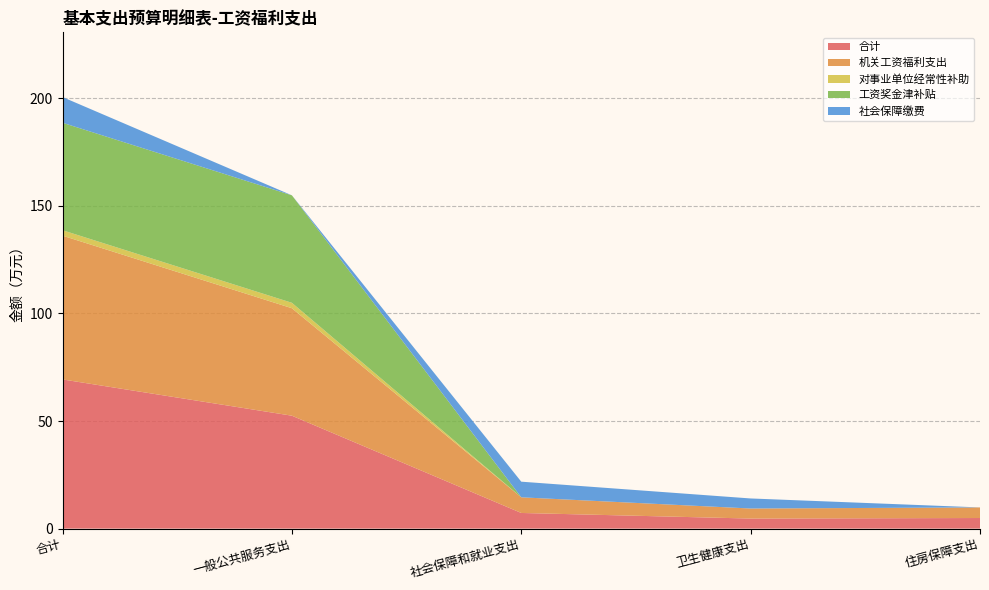

Reading left to right, what are all the values shown in this chart?

合计: 合计=69.3	一般公共服务支出=52.5	社会保障和就业支出=7.3	卫生健康支出=4.7	住房保障支出=4.9
机关工资福利支出: 合计=66.8	一般公共服务支出=50.0	社会保障和就业支出=7.3	卫生健康支出=4.7	住房保障支出=4.9
对事业单位经常性补助: 合计=2.5	一般公共服务支出=2.5	社会保障和就业支出=0.0	卫生健康支出=0.0	住房保障支出=0.0
工资奖金津补贴: 合计=50.0	一般公共服务支出=50.0	社会保障和就业支出=0.0	卫生健康支出=0.0	住房保障支出=0.0
社会保障缴费: 合计=11.9	一般公共服务支出=0.0	社会保障和就业支出=7.3	卫生健康支出=4.7	住房保障支出=0.0